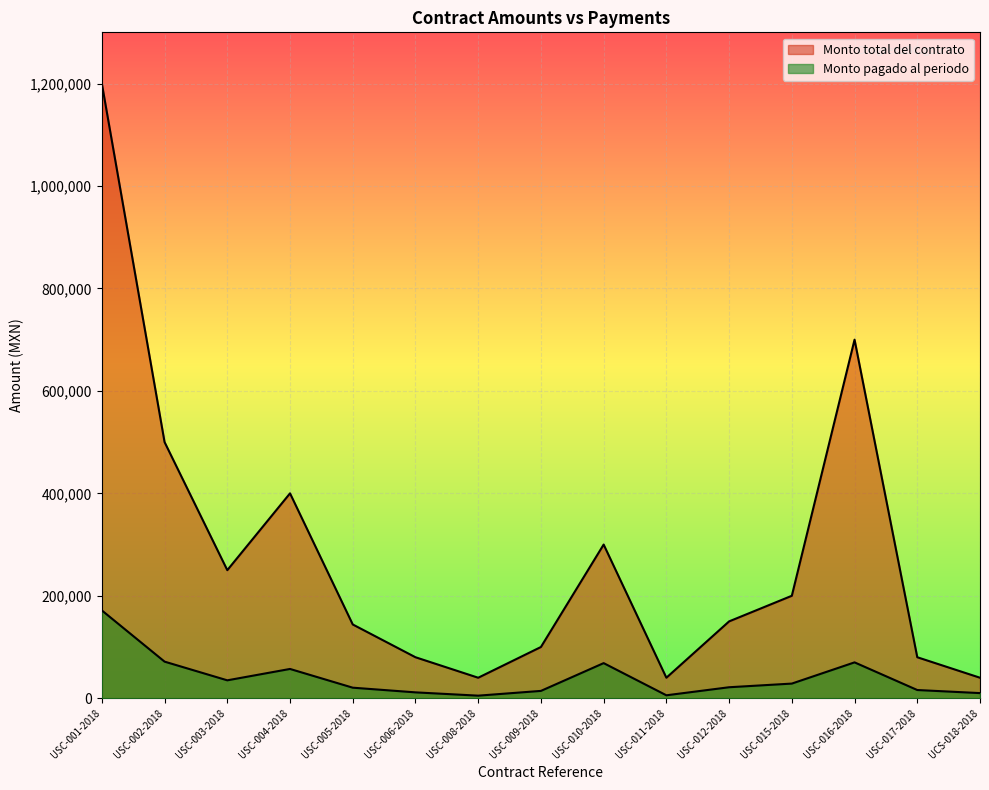

Where does the Monto pagado al periodo series first go above 21428?

USC-001-2018